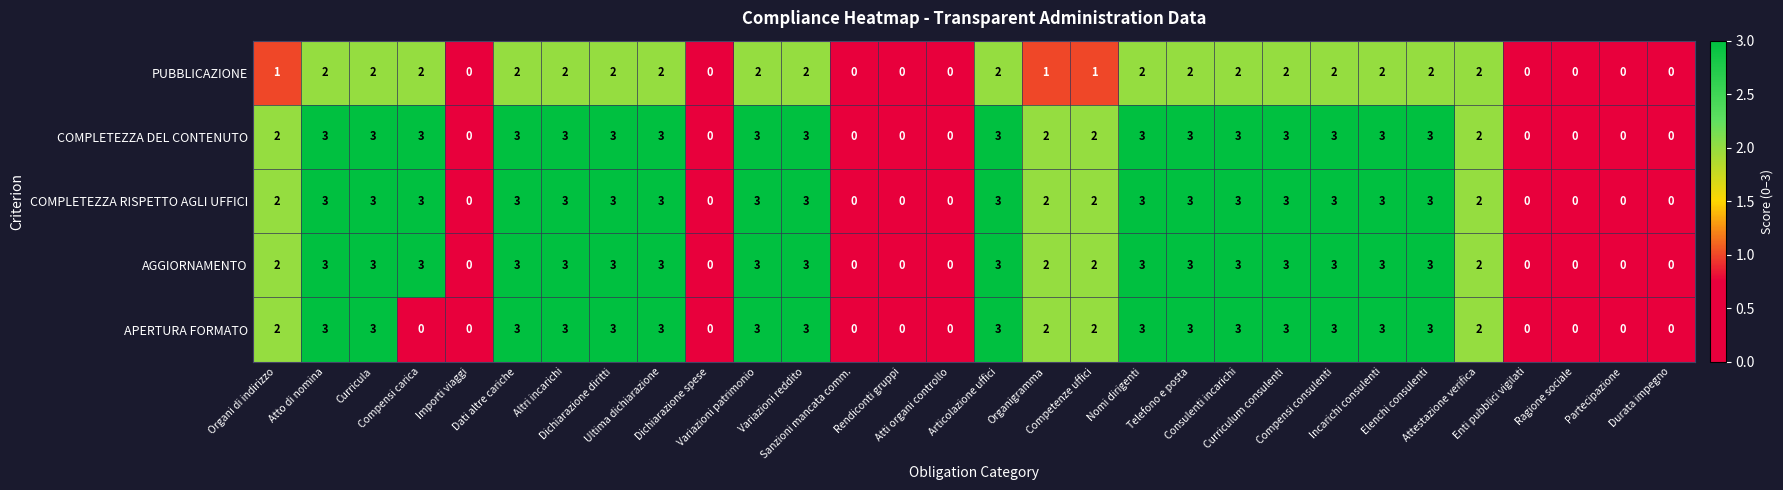

What is the maximum value shown in the chart?

3